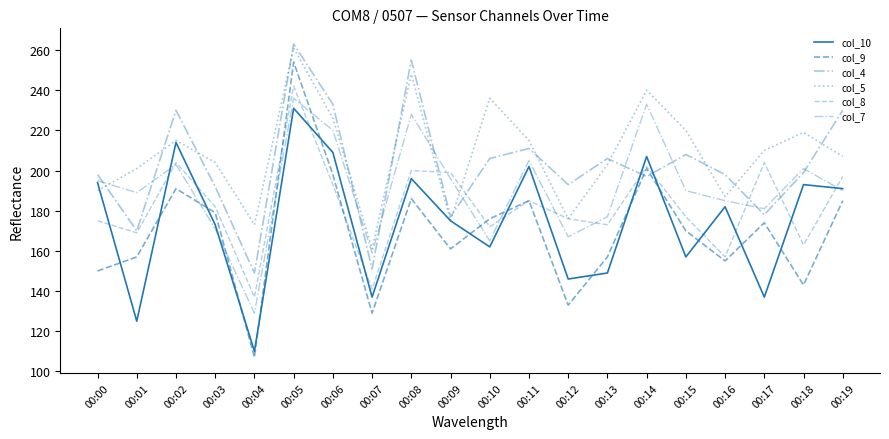

Is this an area chart (filled region under the line)?

No